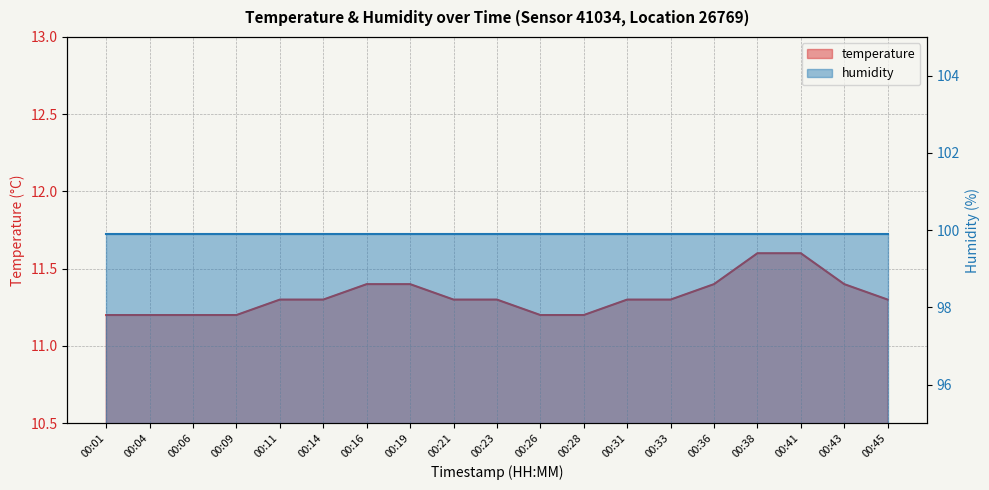

Rank the categories by value from highest to lowest.

00:38, 00:41, 00:16, 00:19, 00:36, 00:43, 00:11, 00:14, 00:21, 00:23, 00:31, 00:33, 00:45, 00:01, 00:04, 00:06, 00:09, 00:26, 00:28